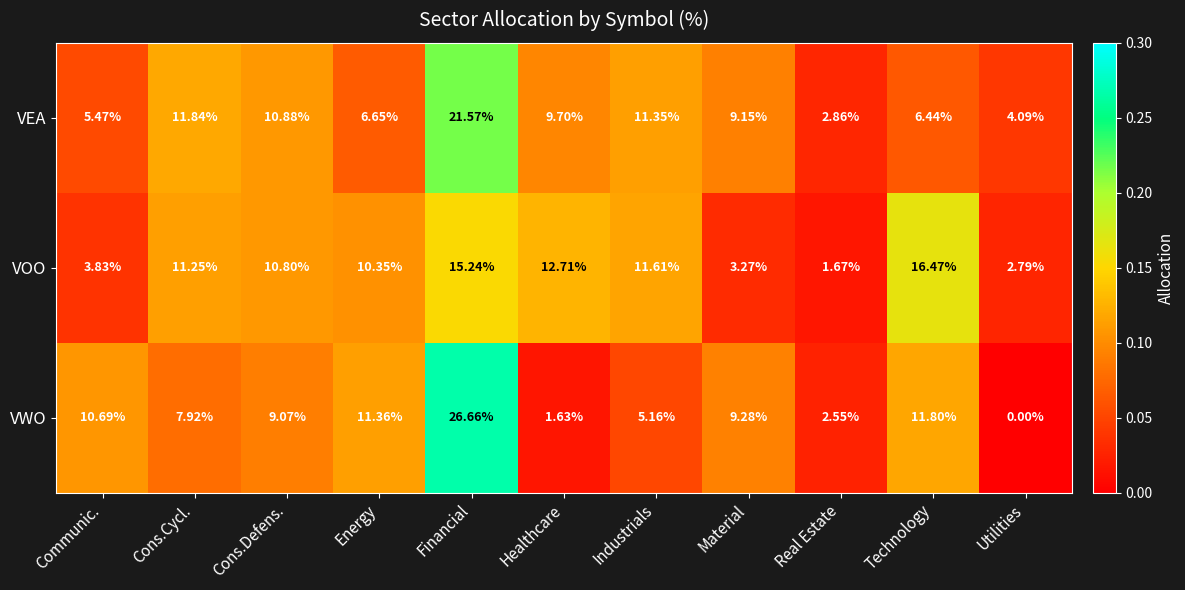

At Real Estate, list the series in order from largest to smallest.

VEA, VWO, VOO